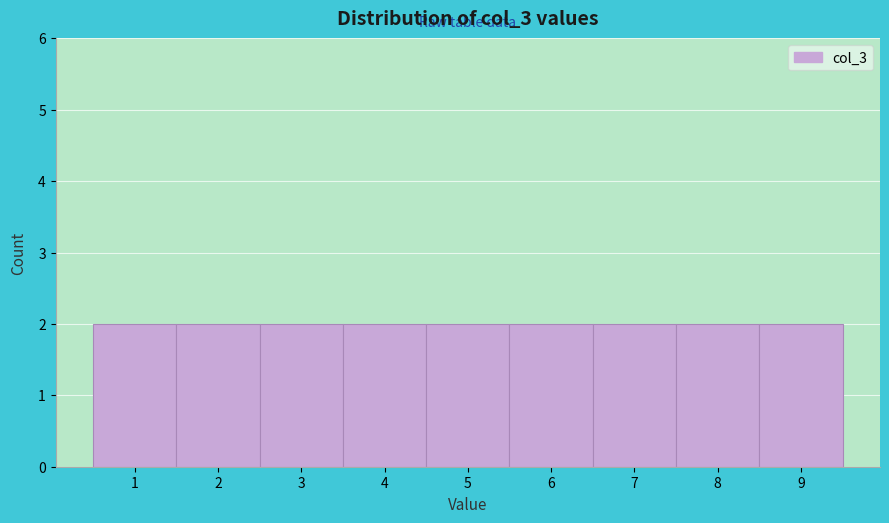

What is the height of the bar covering 6.5 to 7.5 on the x-axis? The values are not printed on the chart, so give them approximately, as read against the axis.

2